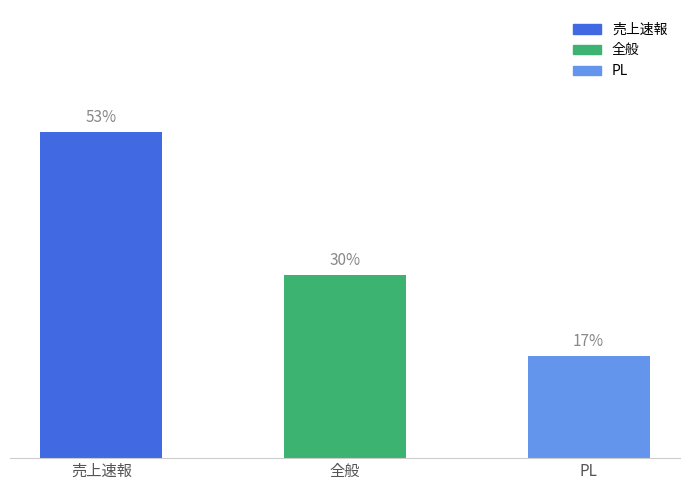

At which label does the data first exceed 9?

売上速報